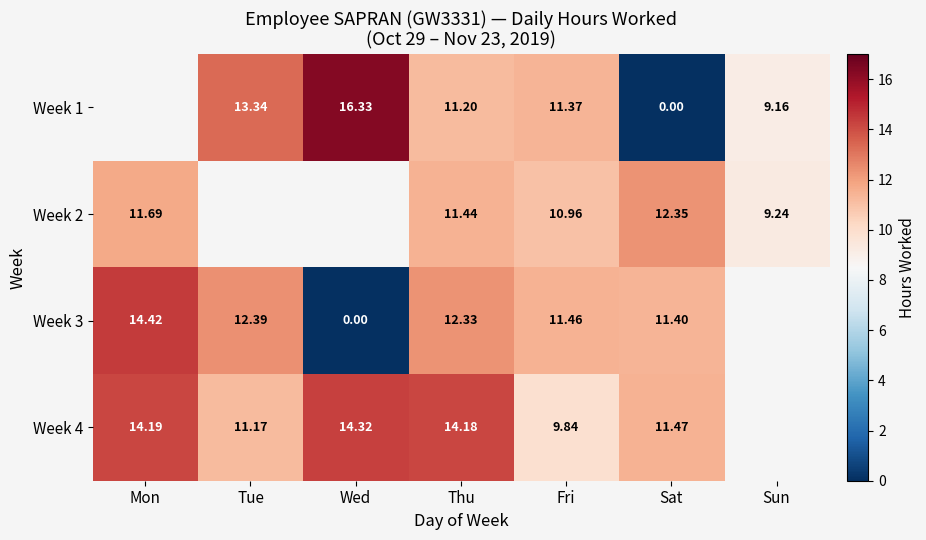

True or false: Week 3 has a value of 3.6 at Sat.

False